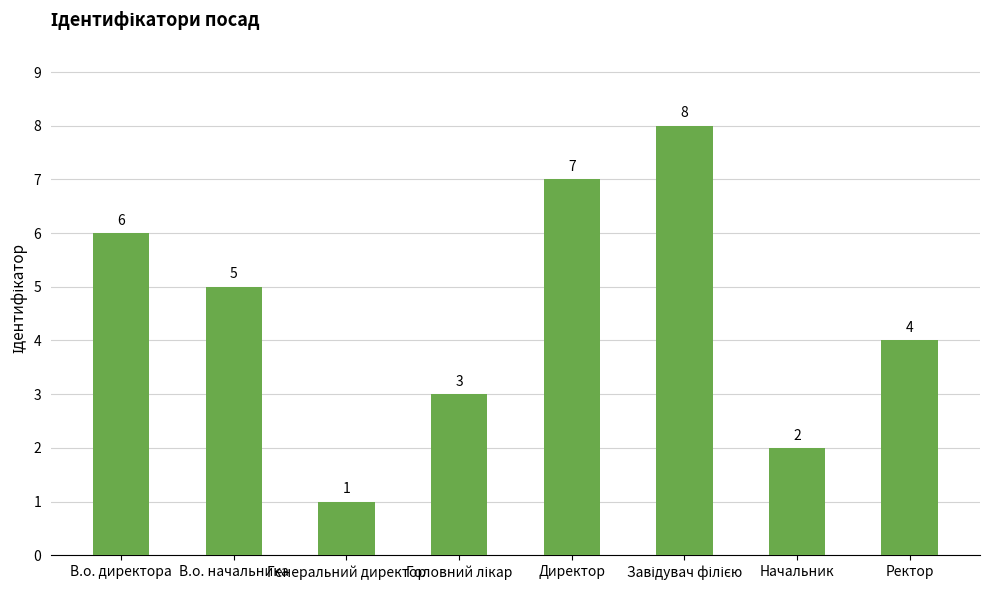

True or false: the data shows 2 at Начальник.

True